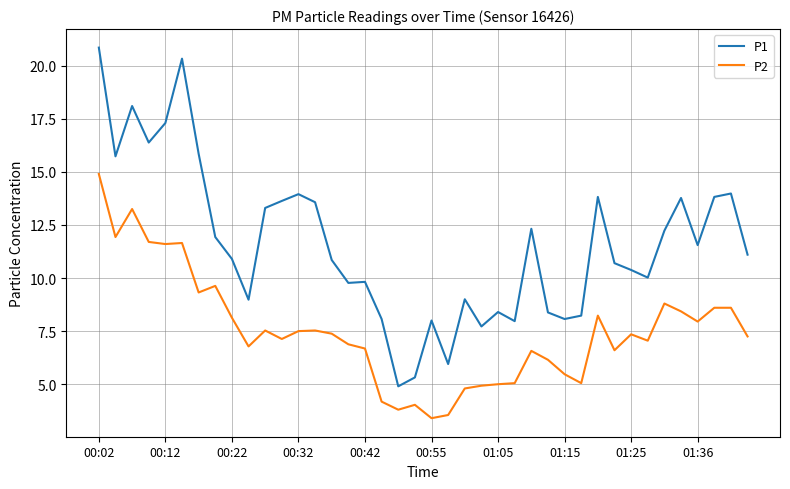

Which series has the widest spread of values?

P1